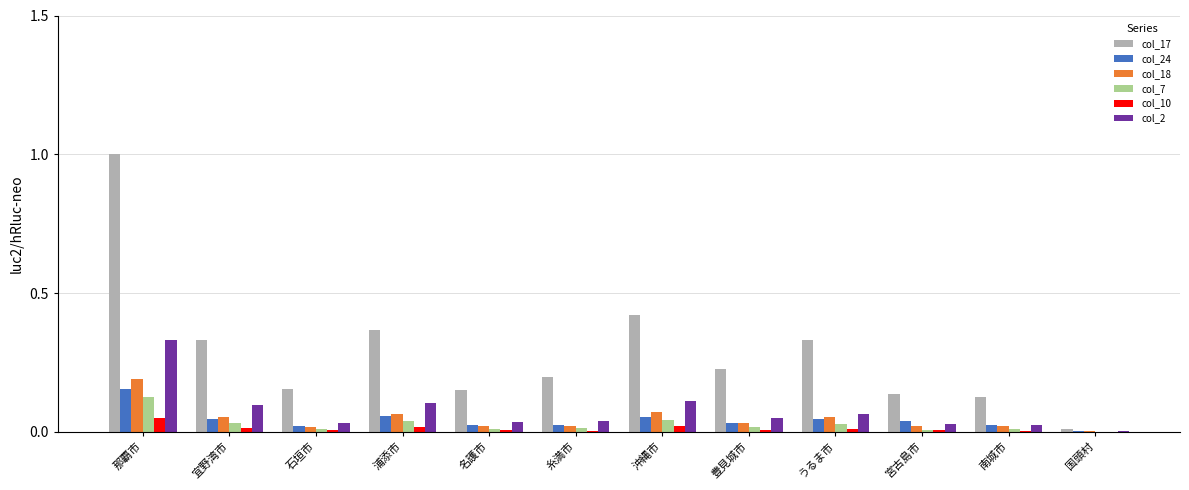

What are all the series names shown in the legend?

col_17, col_24, col_18, col_7, col_10, col_2